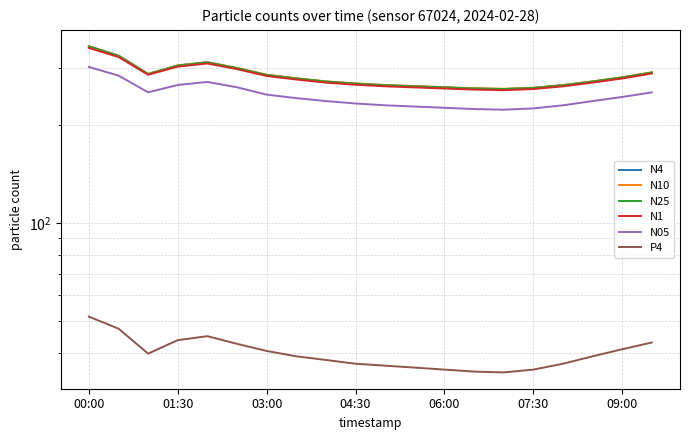

True or false: N4 and N10 intersect in this chart.

False